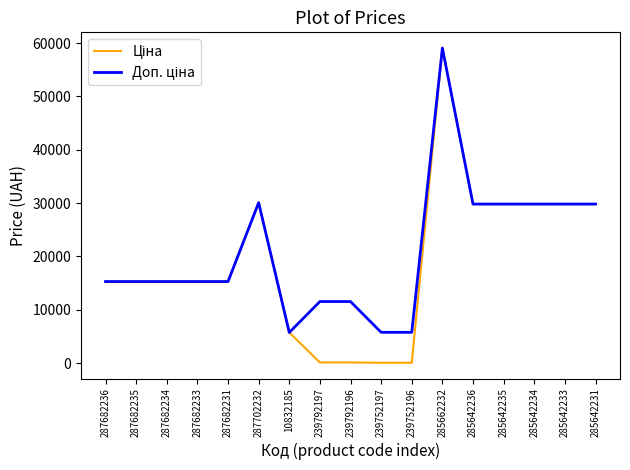

What is the greatest value displayed?

59075.7